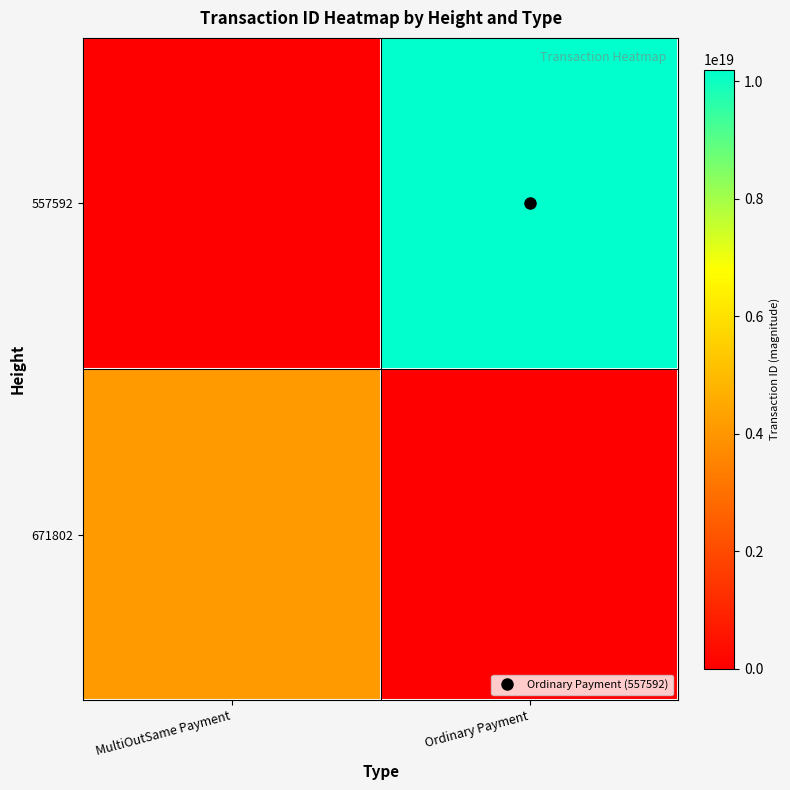

At how many categories does at least one series exceed 4570380941524343296?

1